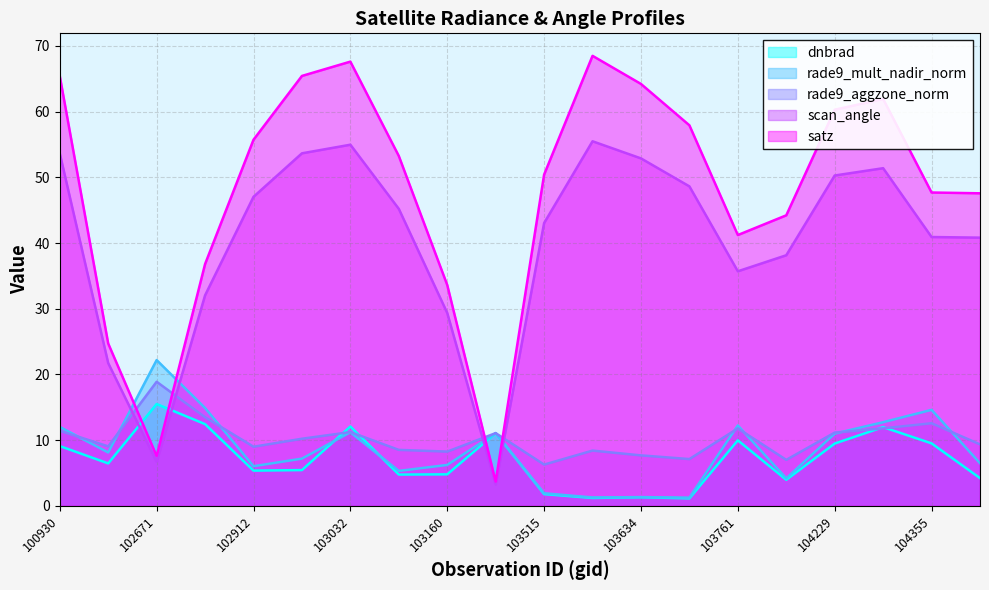

What are all the series names shown in the legend?

dnbrad, rade9_mult_nadir_norm, rade9_aggzone_norm, scan_angle, satz